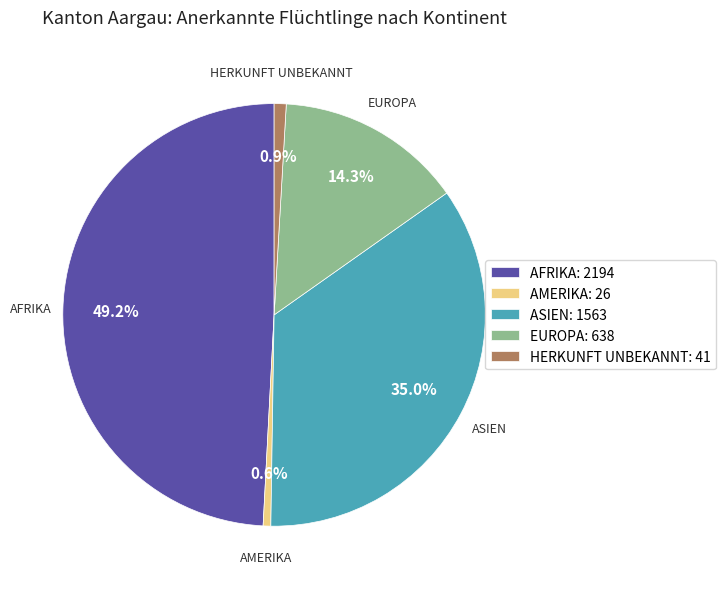

Which slice is the largest?

AFRIKA: 2194